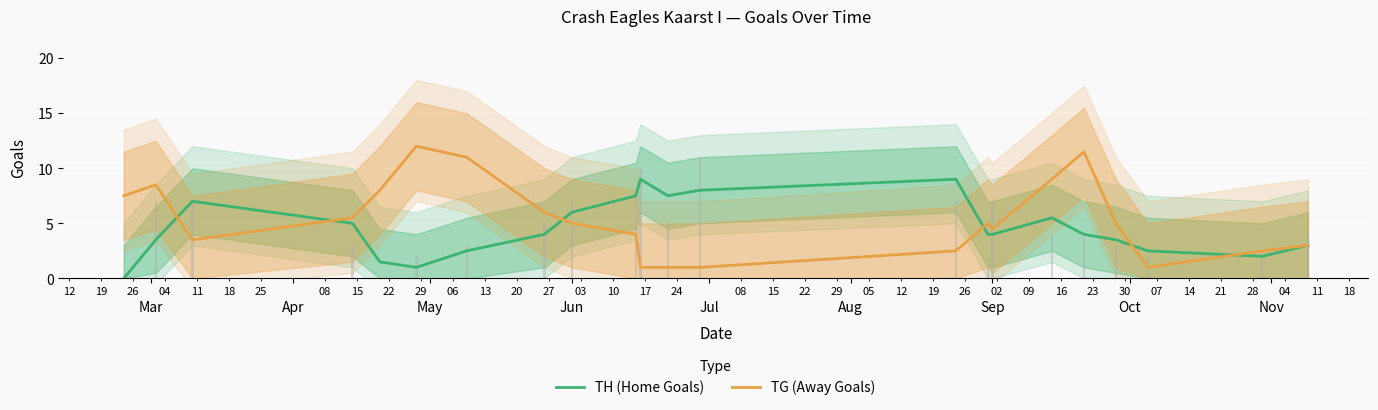

Is the value of TH (Home Goals) at 12 greater than the value of TG (Away Goals) at Aug?

No